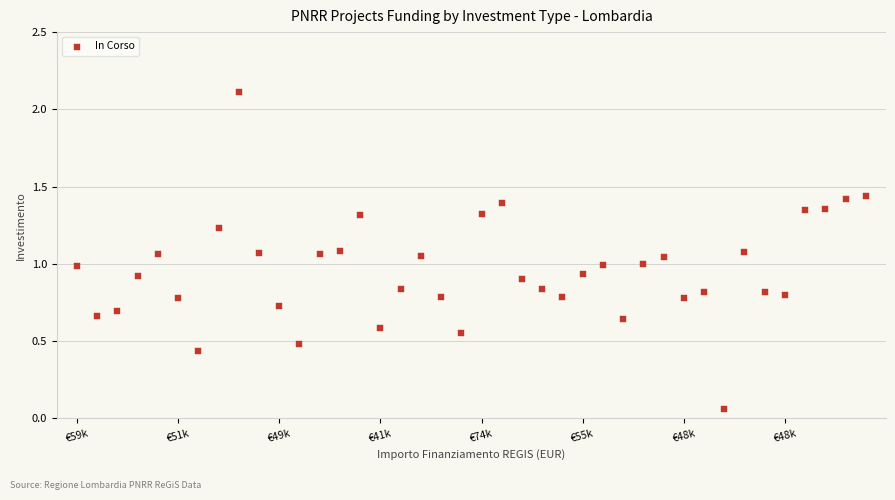

What is the range of Y values (max minus min)?

2.1